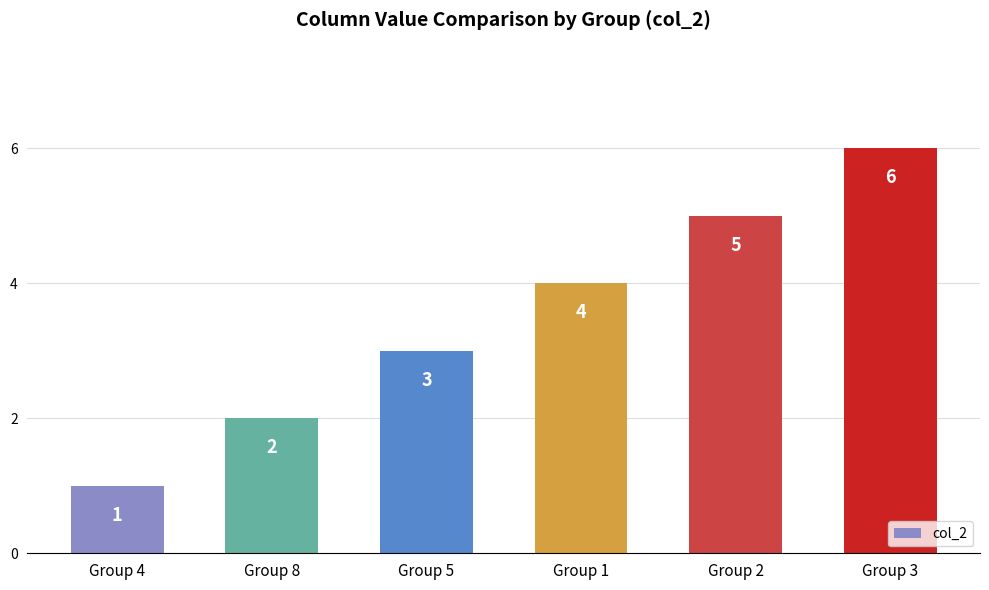

What is the difference between the maximum and minimum values?

5